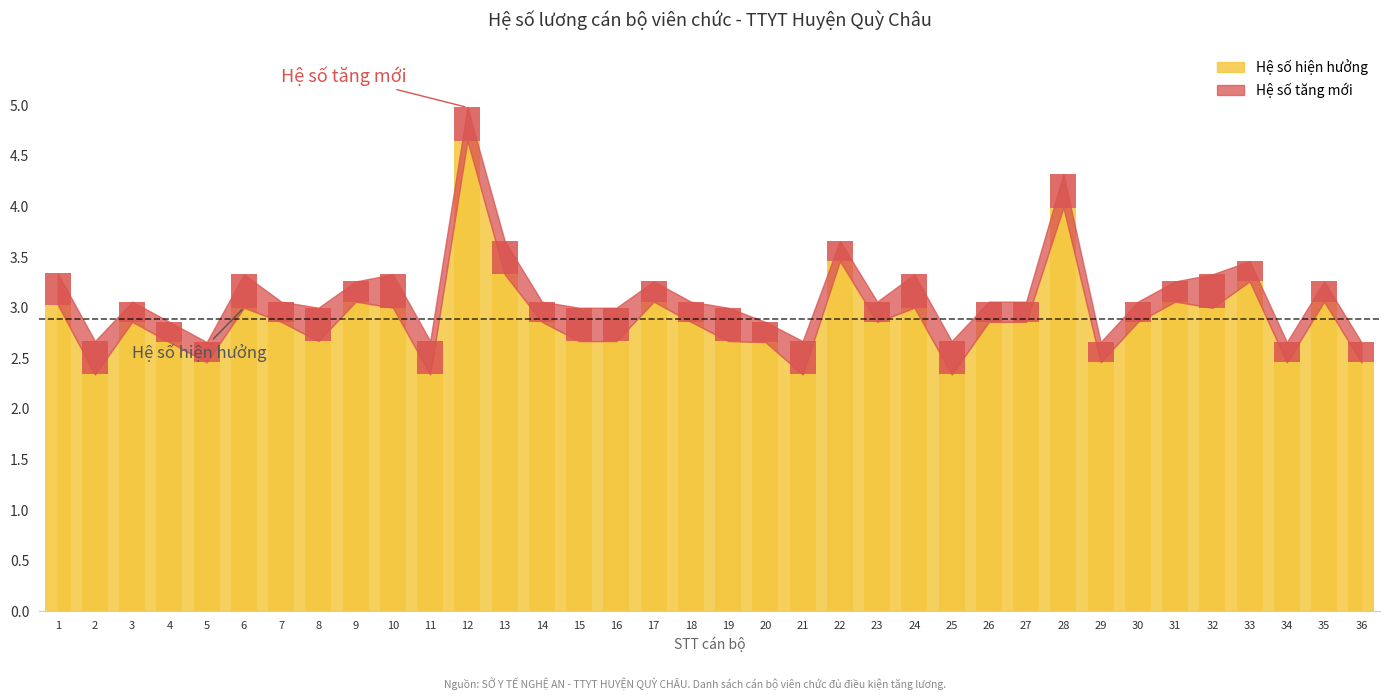

What is the change in value from 13 to 23?

-0.5